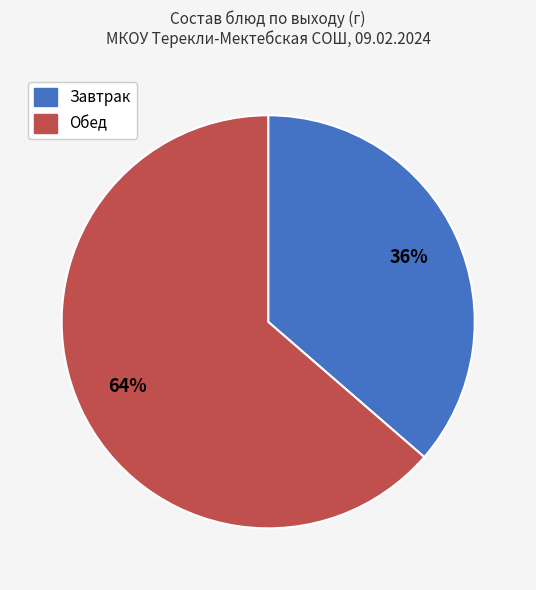

To the nearest percent, what is the average slice percentage?

50%